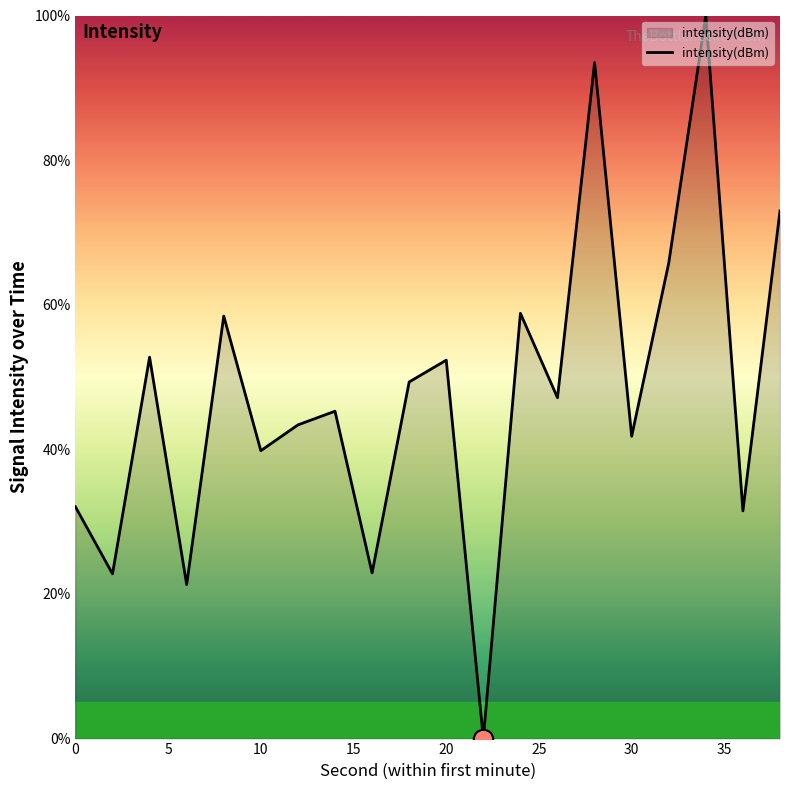

What is the maximum value shown in the chart?

100.0